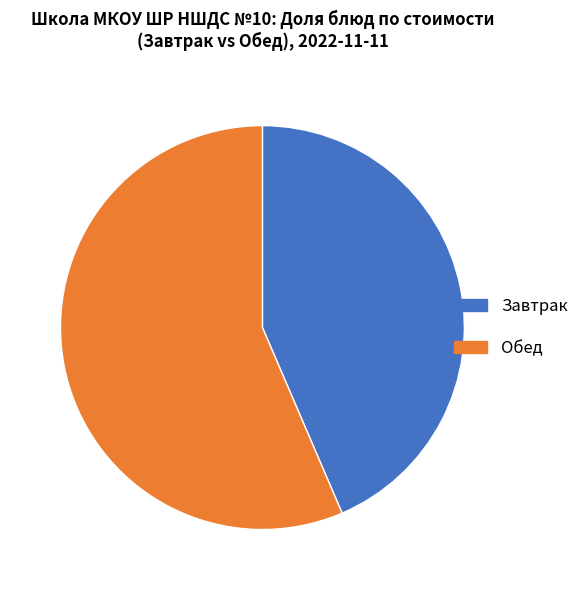

What is the largest slice in the pie chart?

Обед